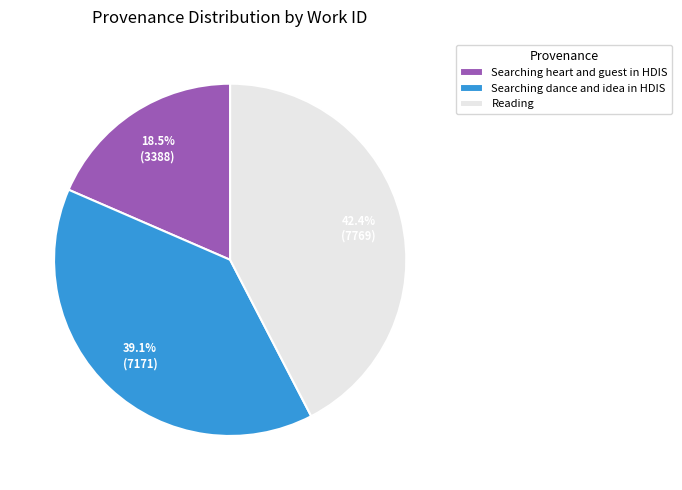

Approximately how many times larger is the value at Searching dance and idea in HDIS compared to Reading?

0.9